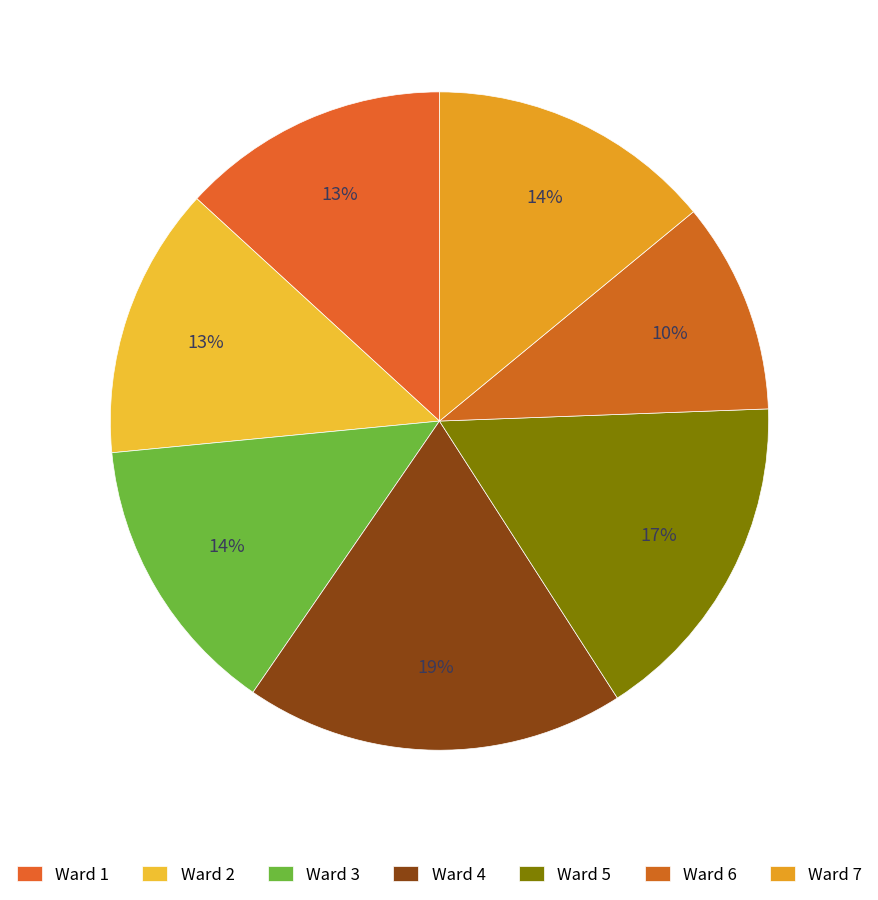

The Ward 4 slice represents 19% of the pie. True or false?

True